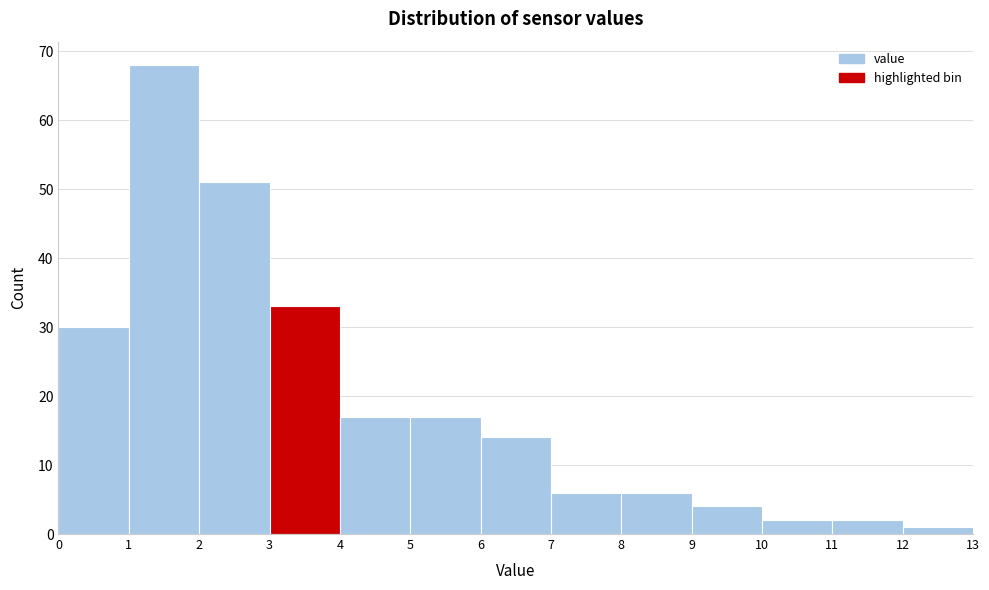

Which range on the x-axis has the tallest bar?

1 to 2